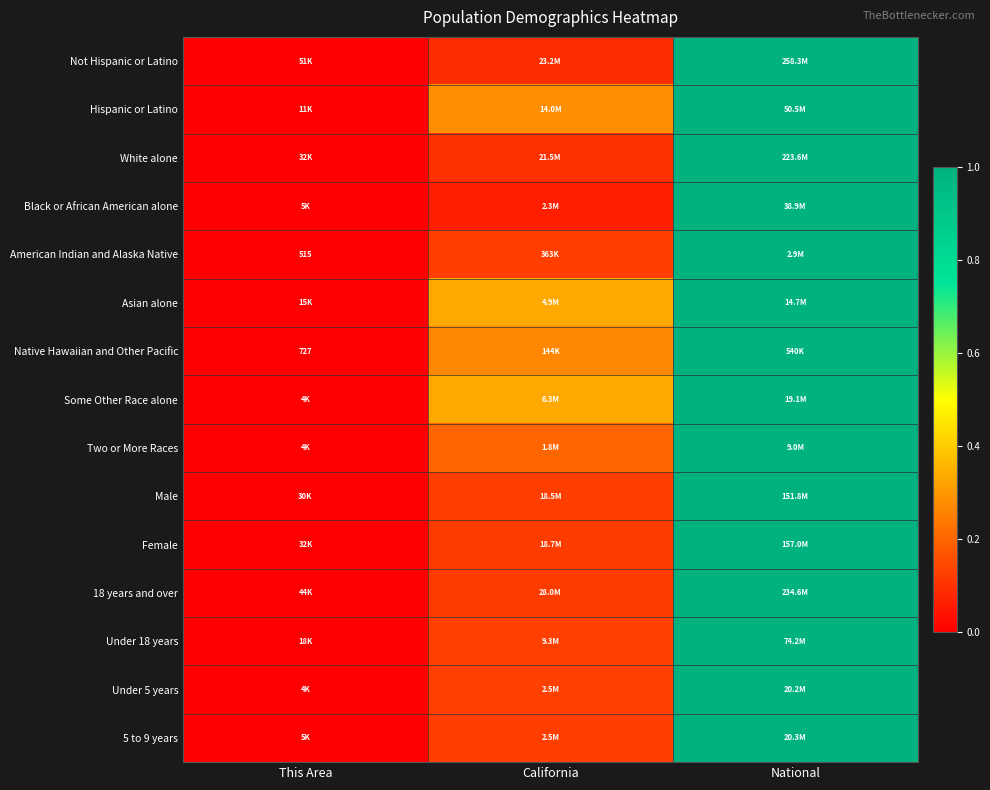

Rank the categories by Native Hawaiian and Other Pacific value from lowest to highest.

This Area, California, National